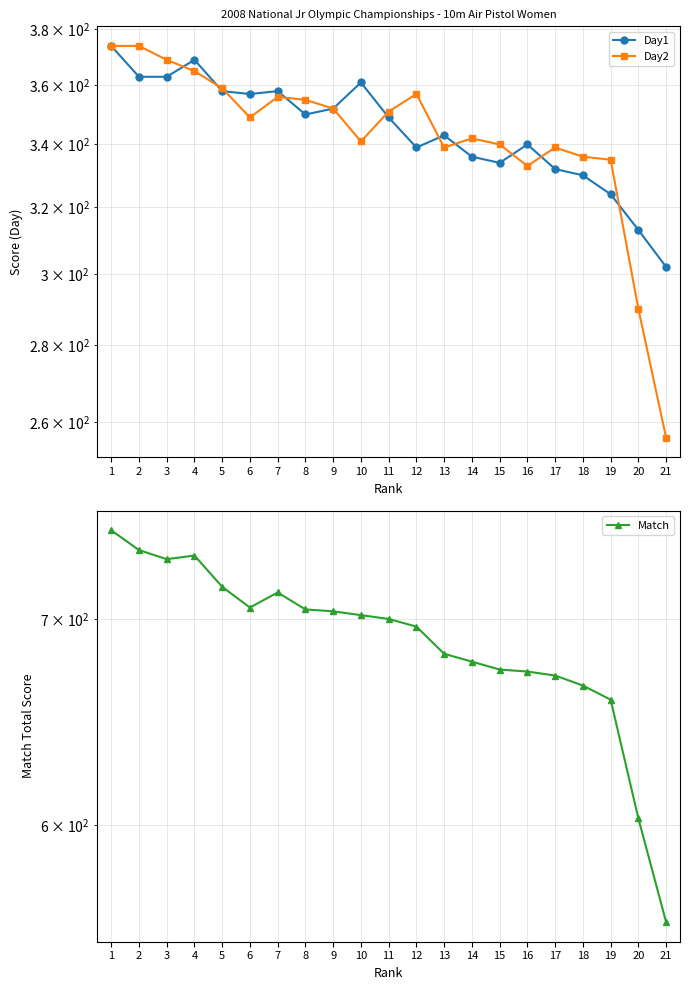

How many interior local valleys does the Day2 series have?

4